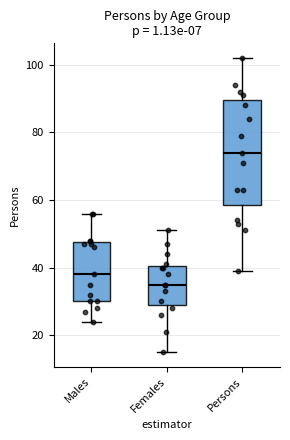

Reading left to right, read every box against the y-axis: the position of its median line, the range the box covers, and the ends of its whiskers. The values are not printed on the chart, so give them approximately, as read against the axis.

Males: median 38, box 30 to 48, whiskers 24 to 56
Females: median 36, box 30 to 40, whiskers 16 to 52
Persons: median 74, box 58 to 90, whiskers 40 to 102